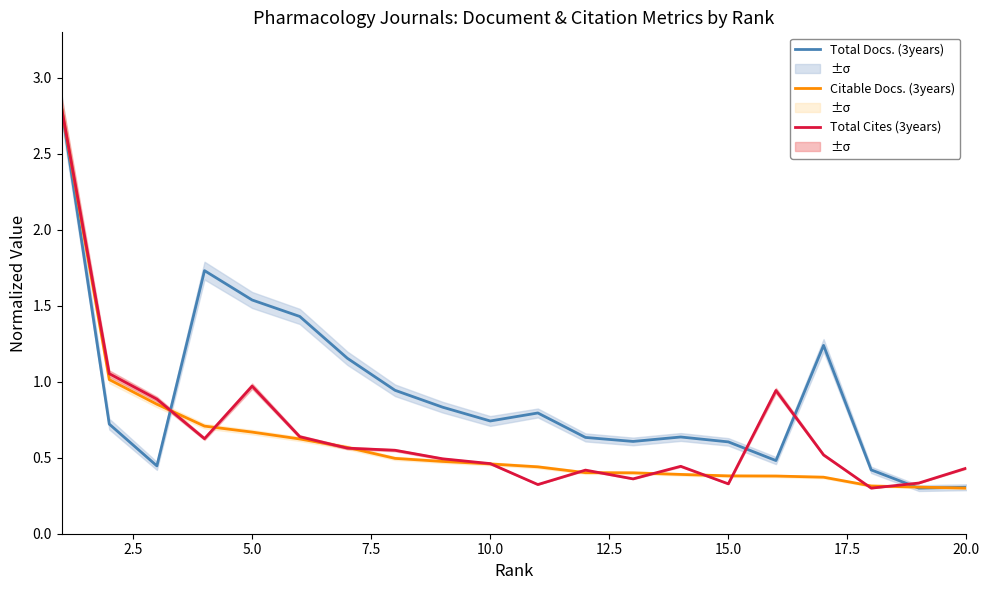

List the series in order of their peak value, lowest first.

Total Docs. (3years), Citable Docs. (3years), Total Cites (3years)